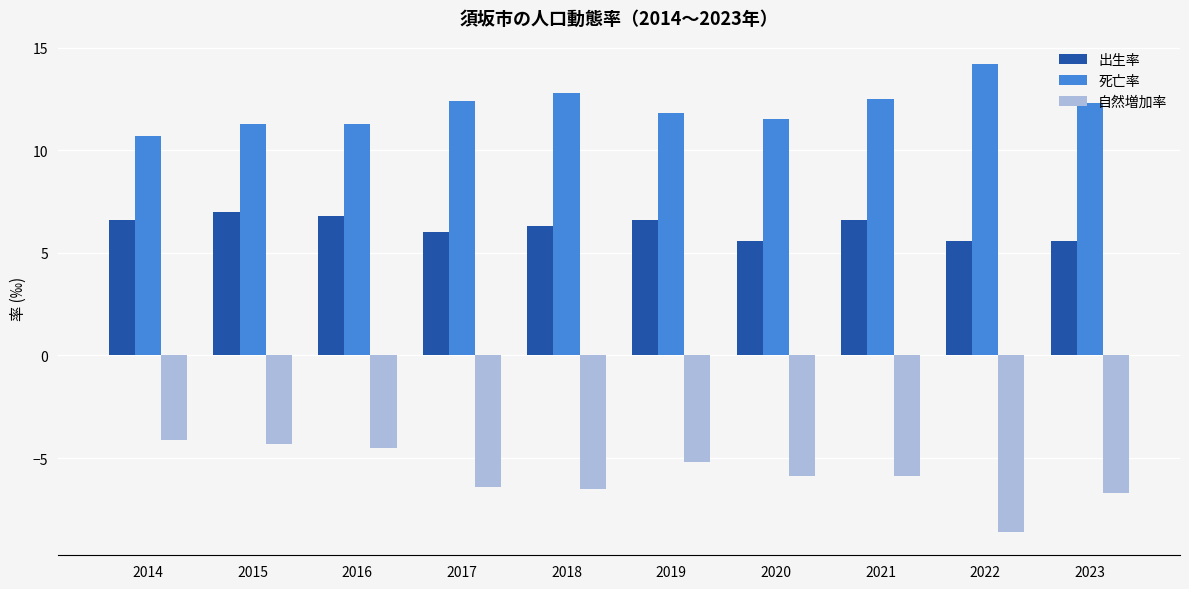

What is the value of the 自然増加率 bar at the 9th from the left?

-8.6